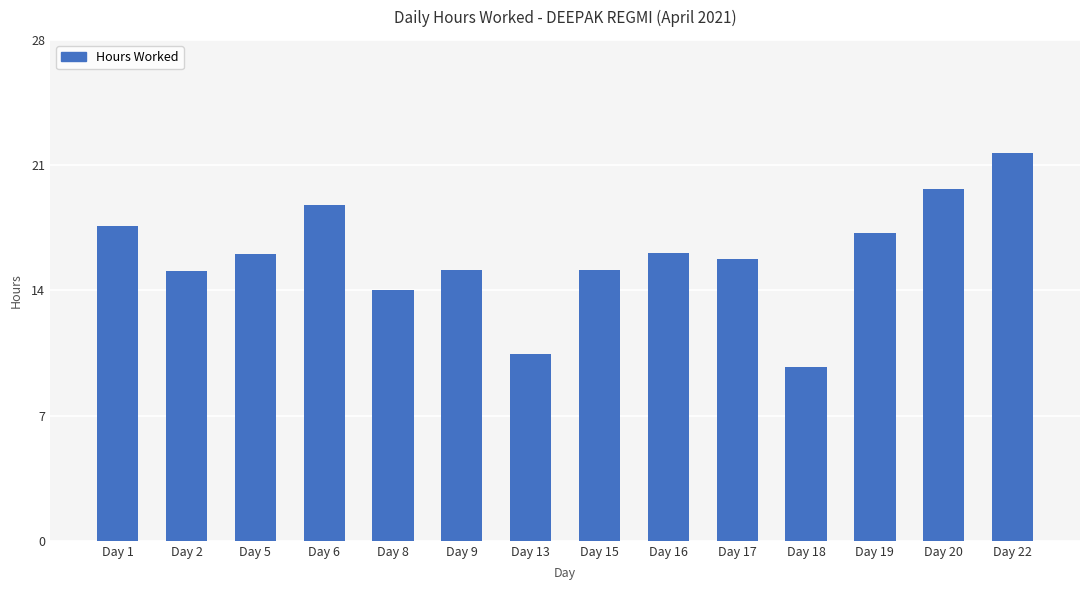

What is the smallest value displayed?

9.7